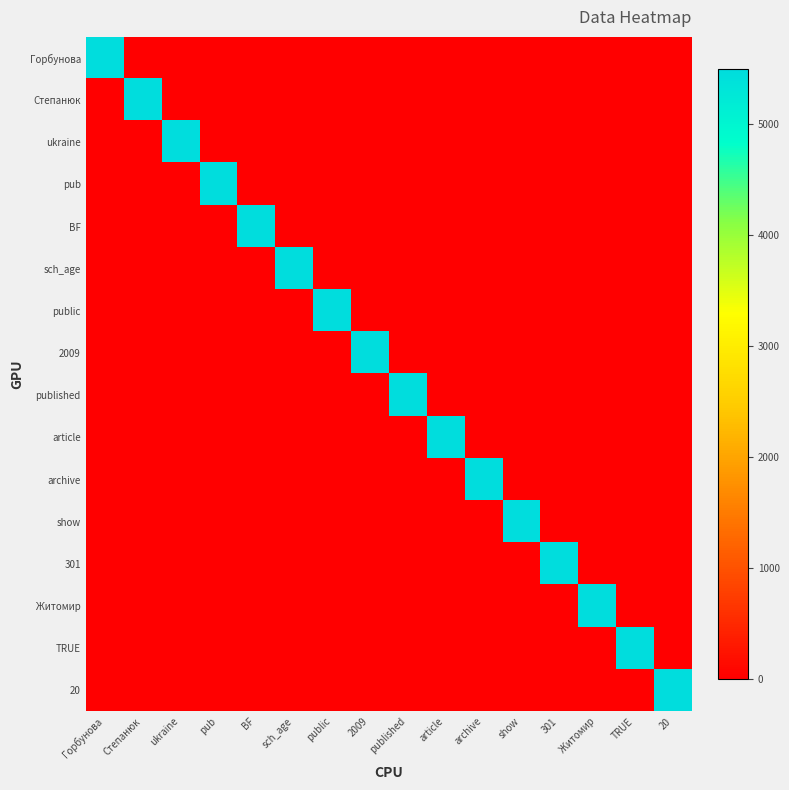

At which category does the chart reach its peak across all series?

Горбунова